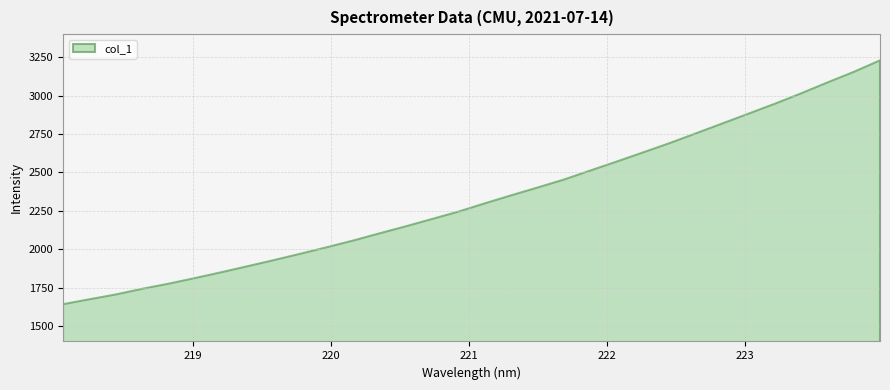

What is the value of the 21st point from the left?

2512.5